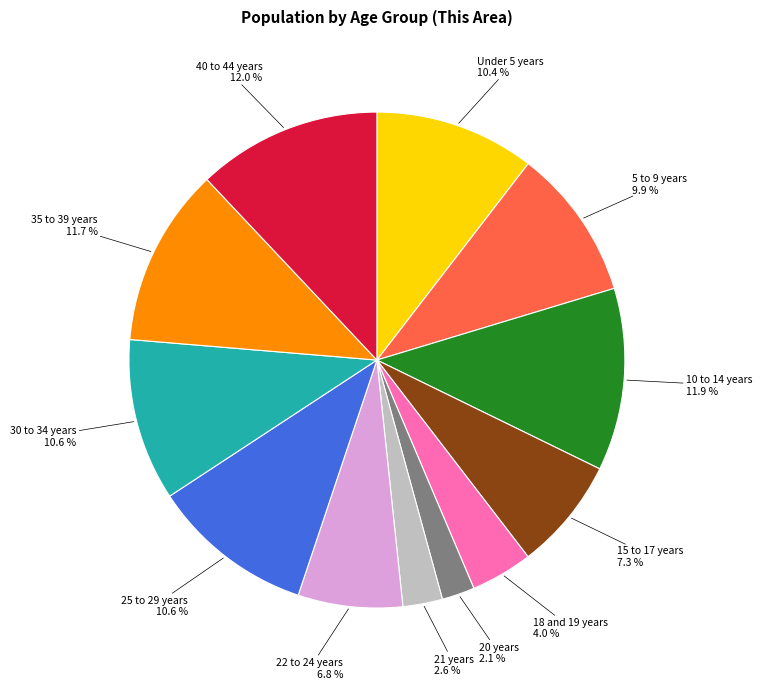

How much of the chart is everything except 15 to 17 years?

92.7%